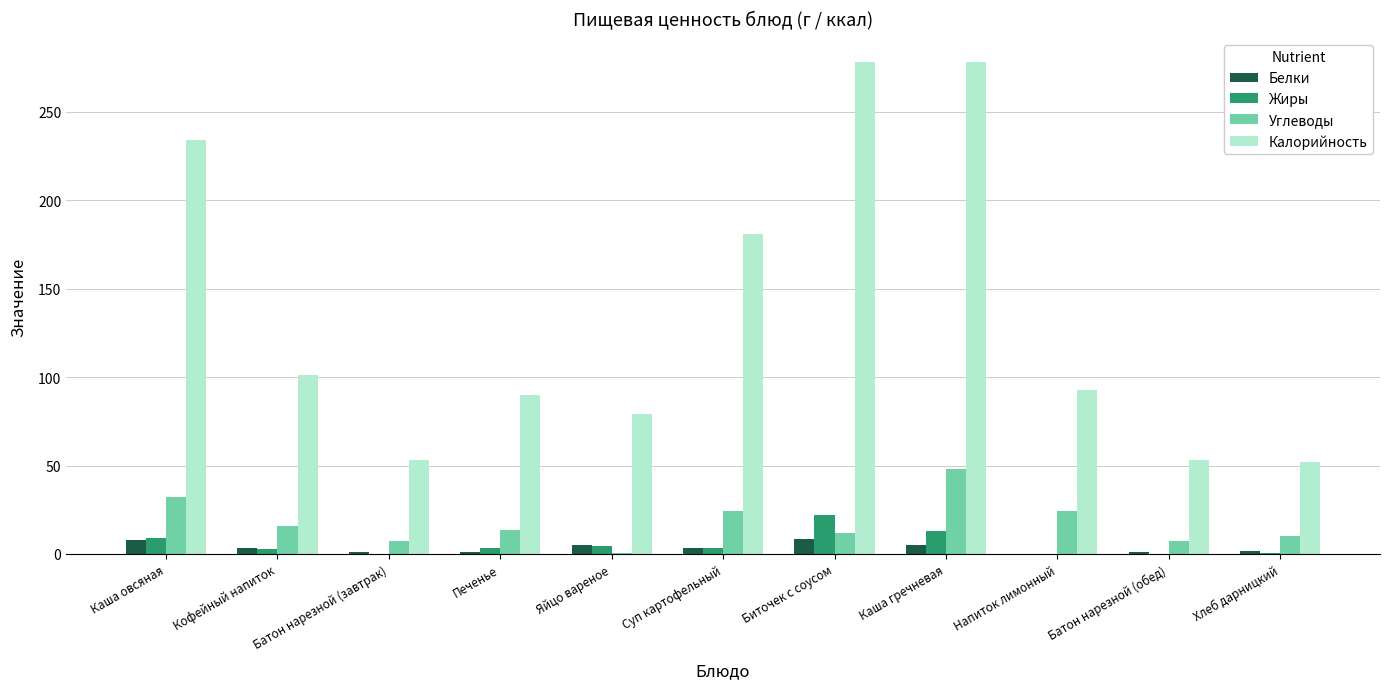

True or false: Калорийность has a value of 181.0 at Суп картофельный.

True